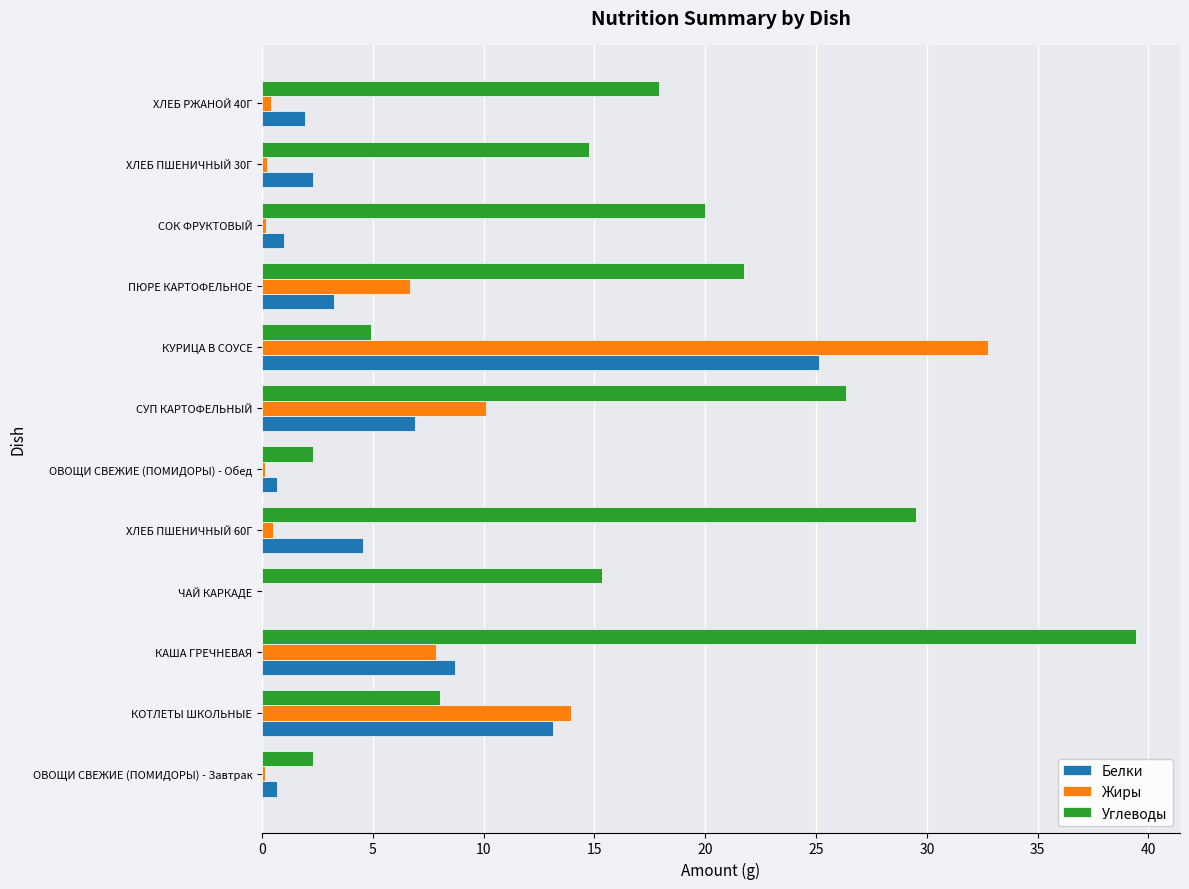

Is the value of Жиры at СУП КАРТОФЕЛЬНЫЙ greater than the value of Углеводы at ПЮРЕ КАРТОФЕЛЬНОЕ?

No